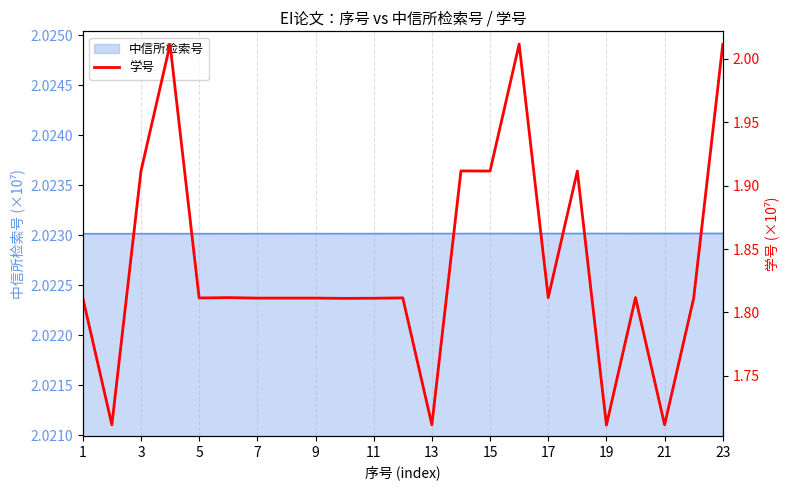

True or false: 中信所检索号 has a value of 3.1 at 5.

False